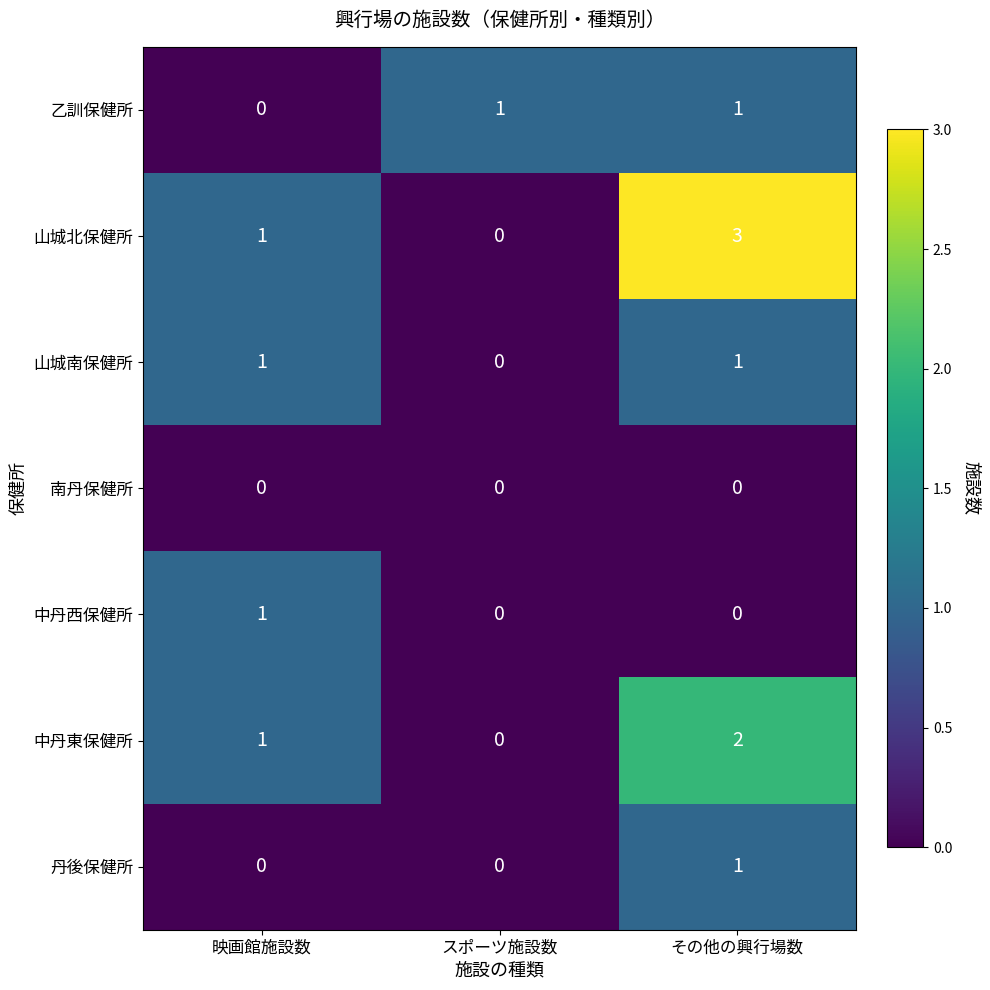

Reading right to left, what are all the values shown in this chart?

乙訓保健所: その他の興行場数=1	スポーツ施設数=1	映画館施設数=0
山城北保健所: その他の興行場数=3	スポーツ施設数=0	映画館施設数=1
山城南保健所: その他の興行場数=1	スポーツ施設数=0	映画館施設数=1
南丹保健所: その他の興行場数=0	スポーツ施設数=0	映画館施設数=0
中丹西保健所: その他の興行場数=0	スポーツ施設数=0	映画館施設数=1
中丹東保健所: その他の興行場数=2	スポーツ施設数=0	映画館施設数=1
丹後保健所: その他の興行場数=1	スポーツ施設数=0	映画館施設数=0